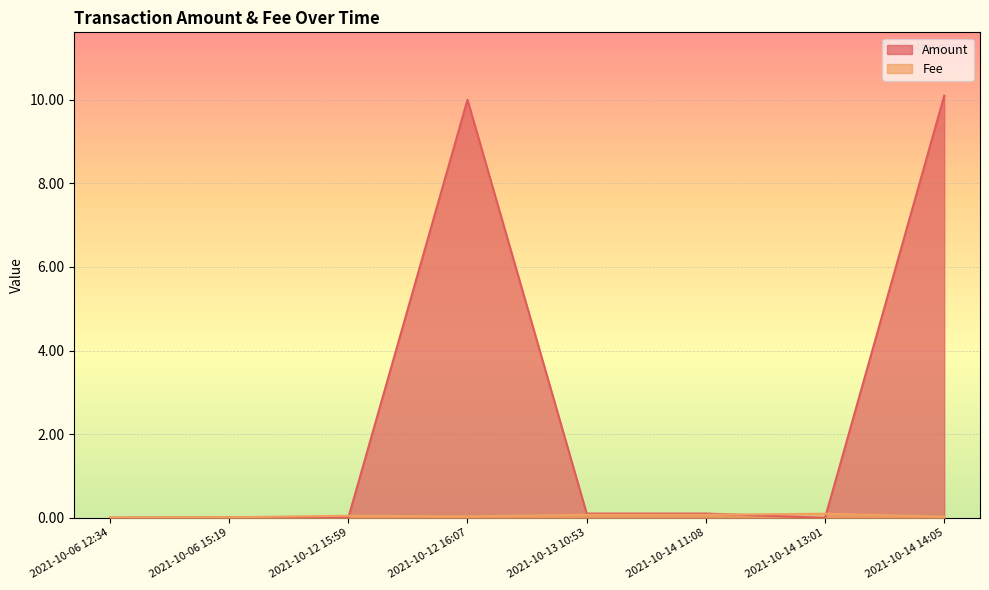

Count the number of data series in this chart.

2